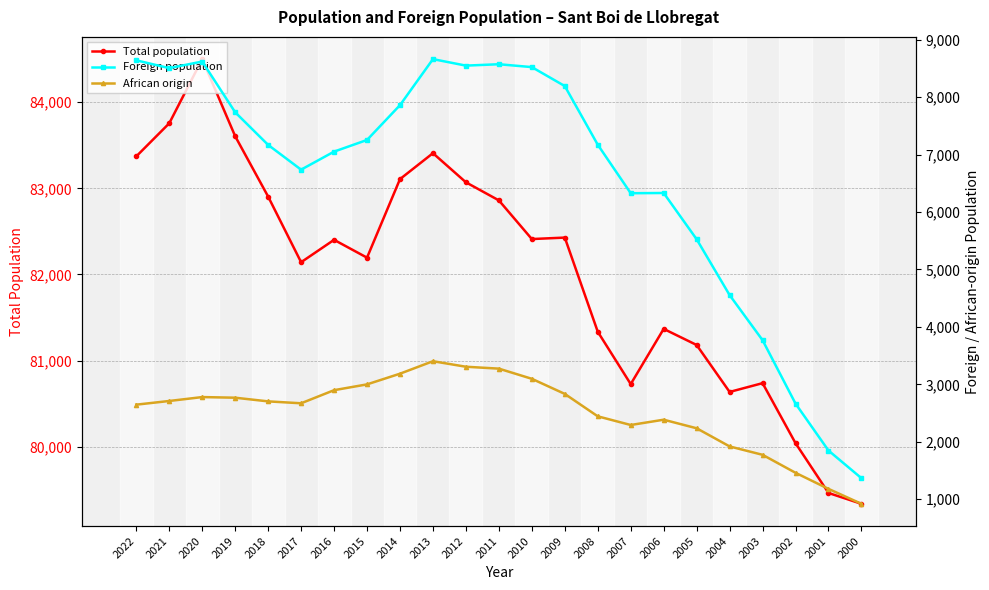

At which category does Foreign population reach its first local valley?

2021